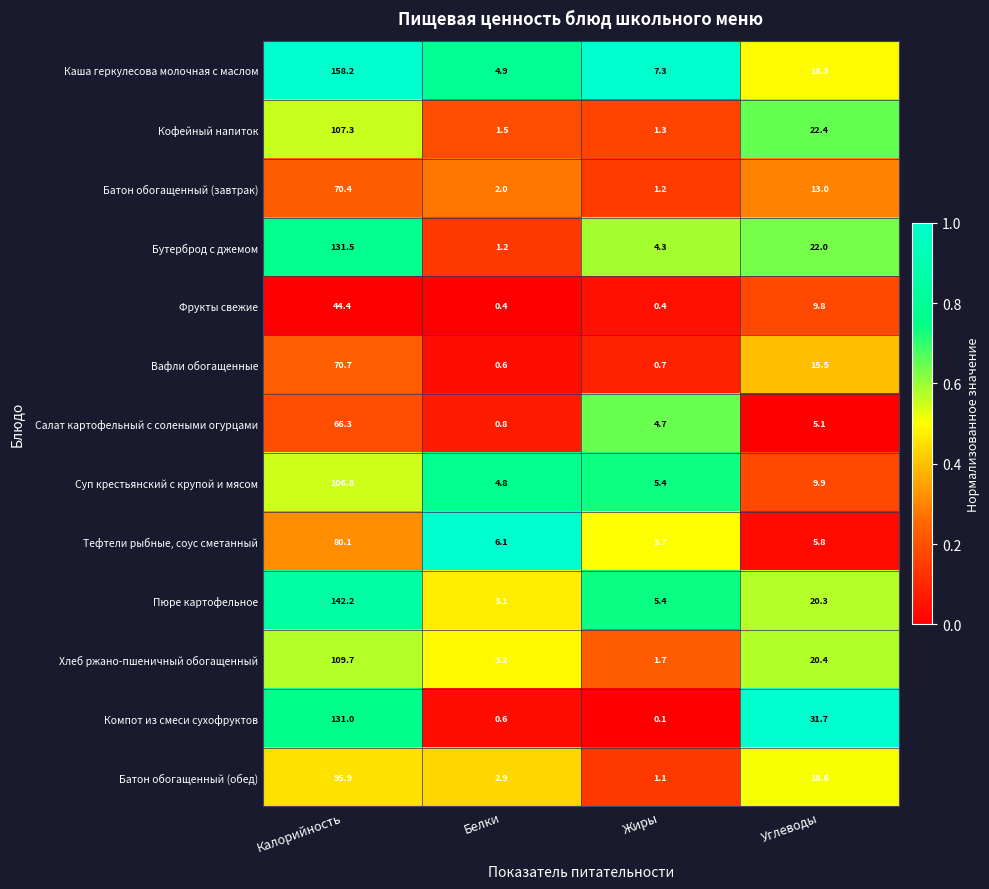

What is the difference between the maximum and minimum values in the Батон обогащенный (завтрак) series?

69.2